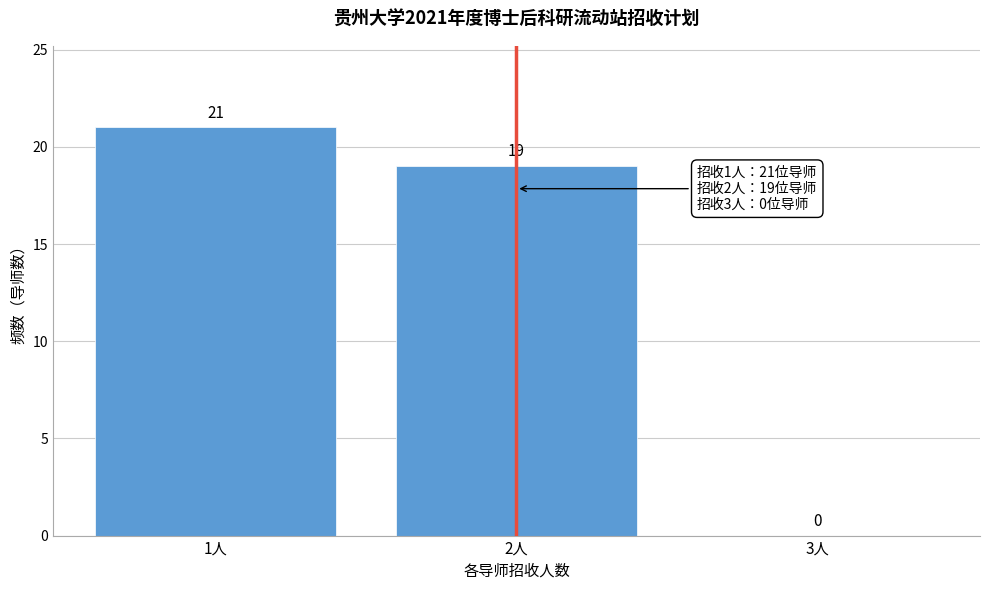

Reading right to left, what are all the values shown in this chart?

3人=0	2人=19	1人=21